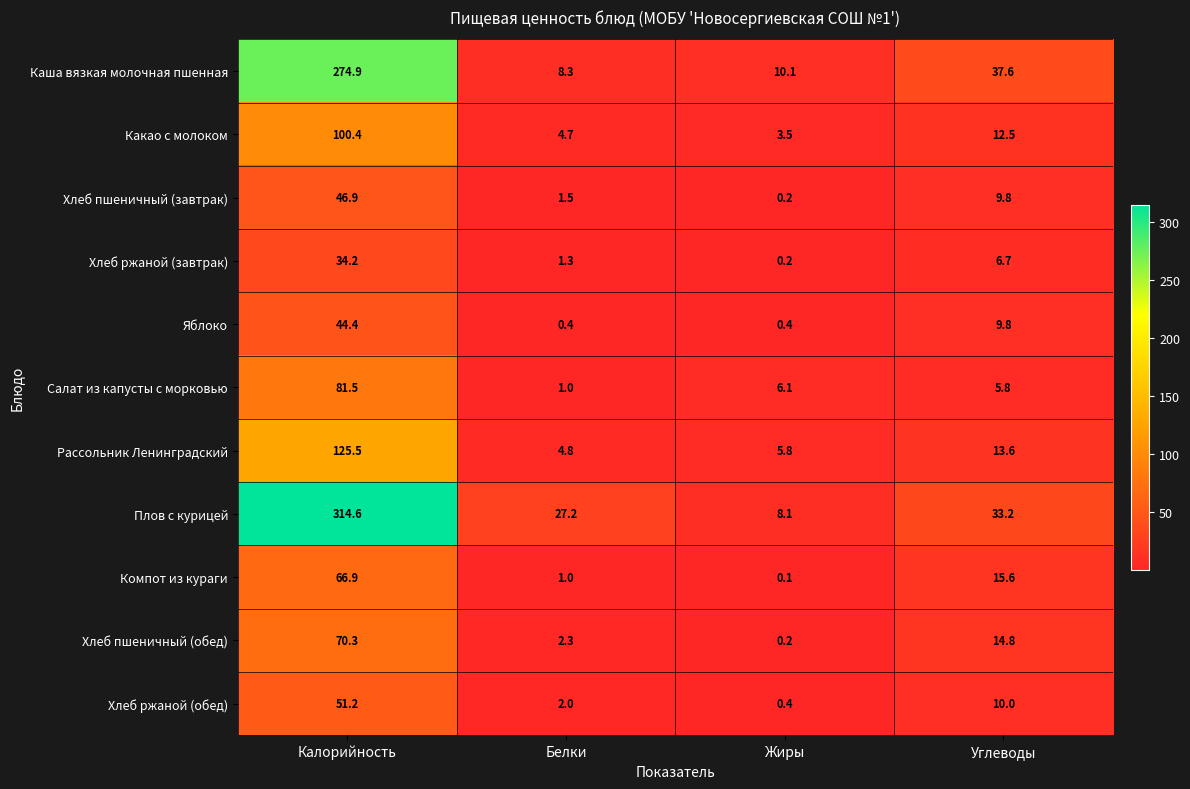

Rank the series by their maximum value, from highest to lowest.

Плов с курицей, Каша вязкая молочная пшенная, Рассольник Ленинградский, Какао с молоком, Салат из капусты с морковью, Хлеб пшеничный (обед), Компот из кураги, Хлеб ржаной (обед), Хлеб пшеничный (завтрак), Яблоко, Хлеб ржаной (завтрак)